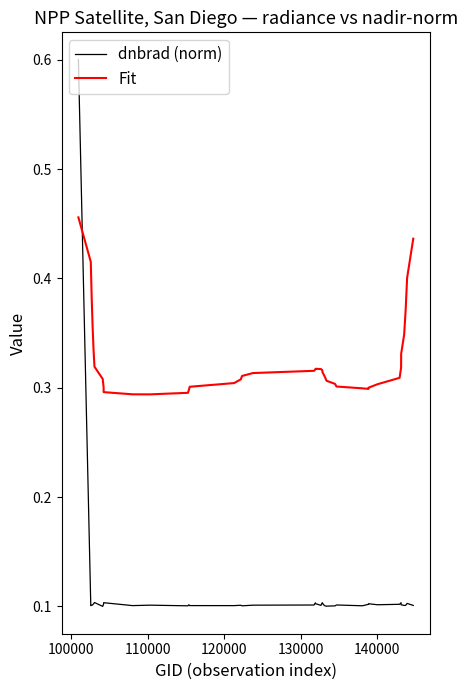

True or false: dnbrad (norm) and Fit intersect in this chart.

True